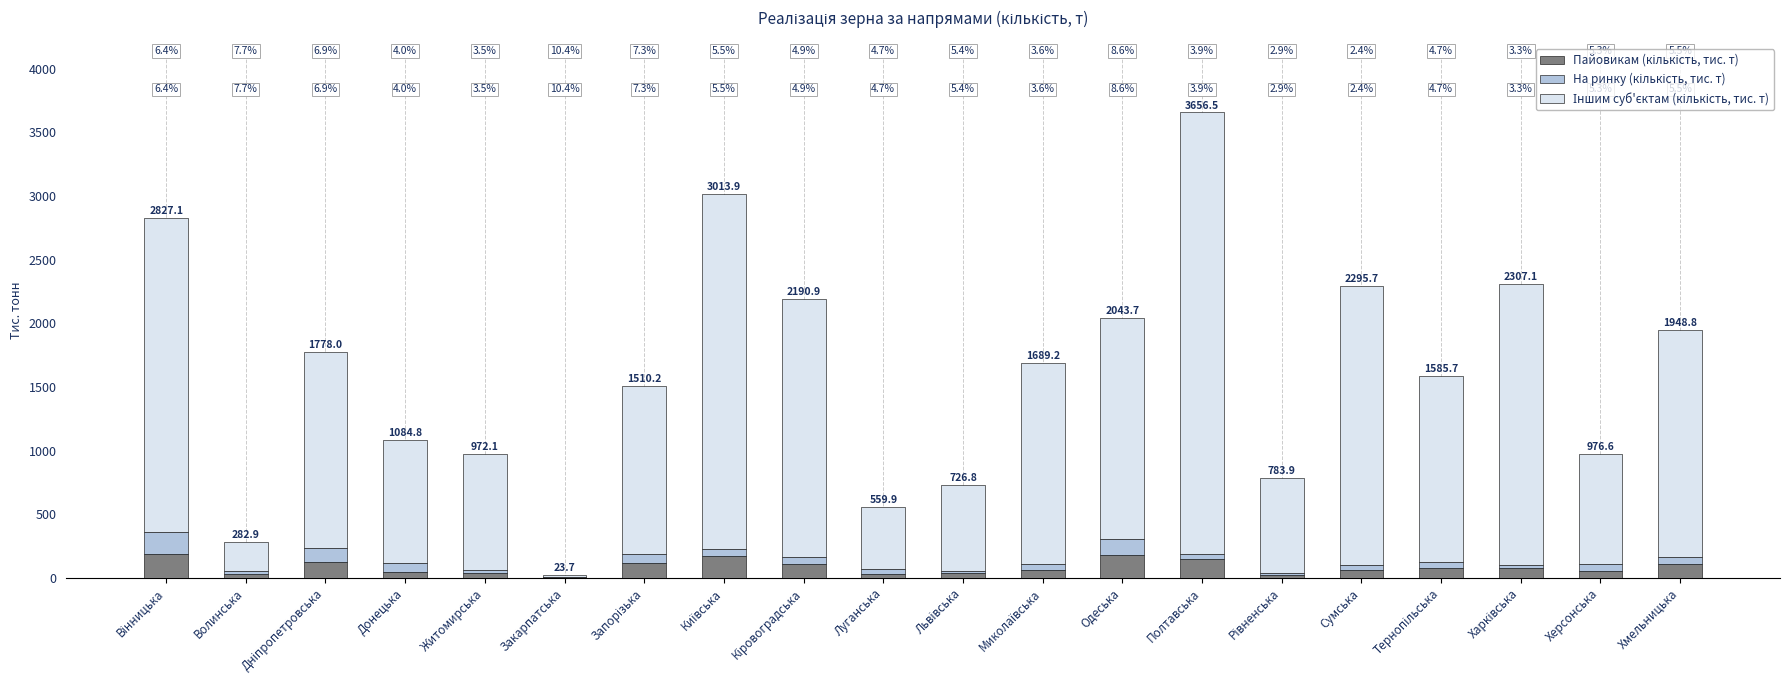

Does the chart contain stacked bars?

Yes